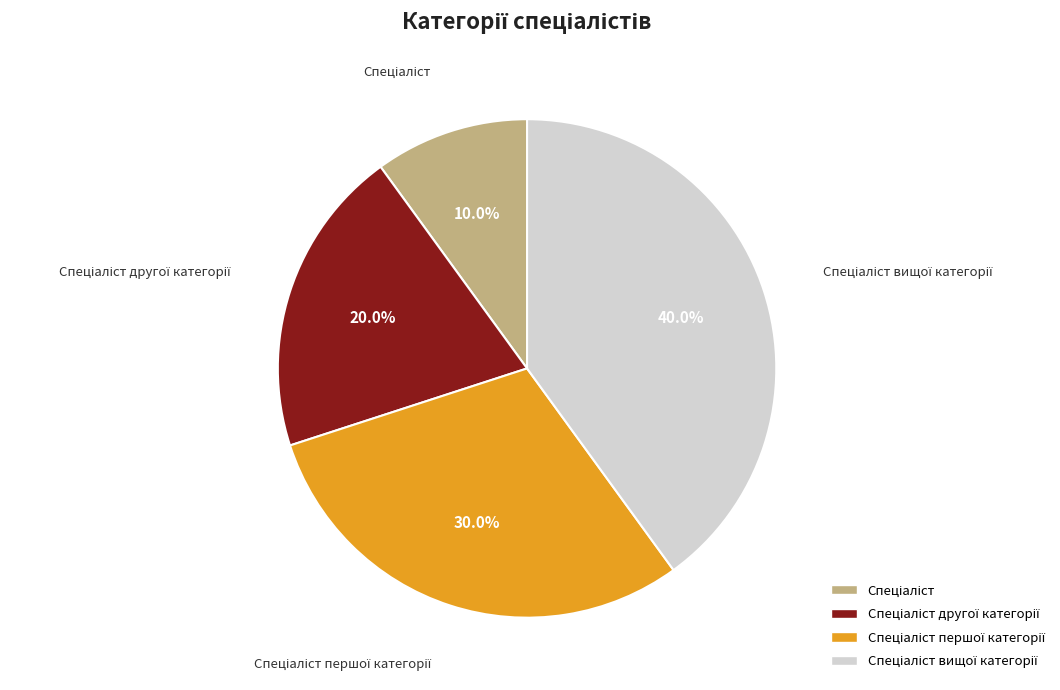

Is there any slice that represents more than half of the pie?

No